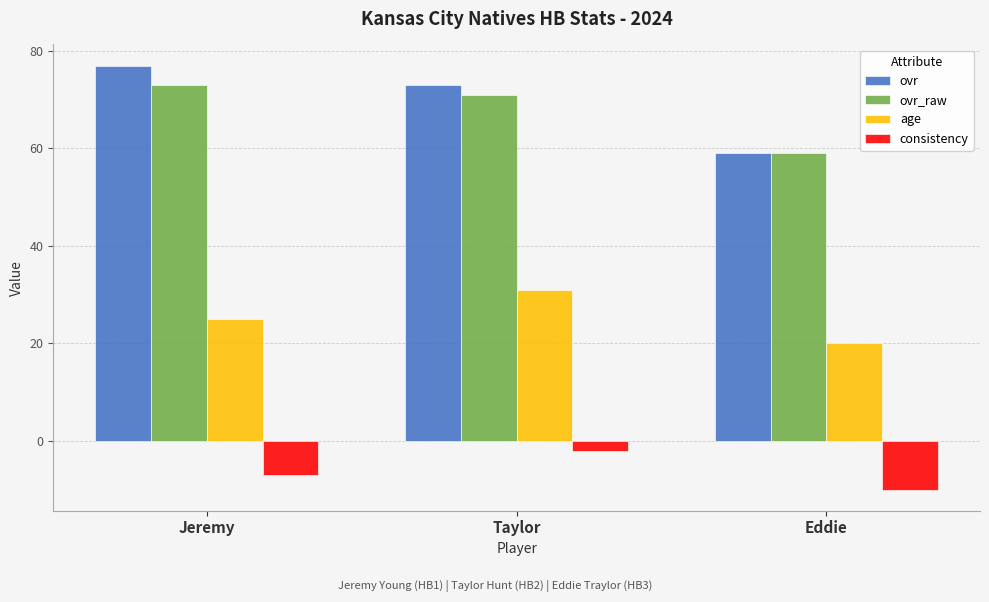

What is the smallest value displayed?

-10